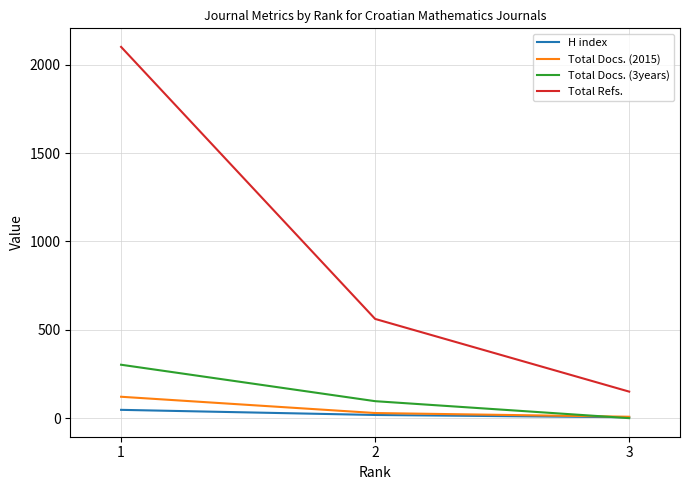

Where is Total Docs. (2015) nearest to the value 65?

2